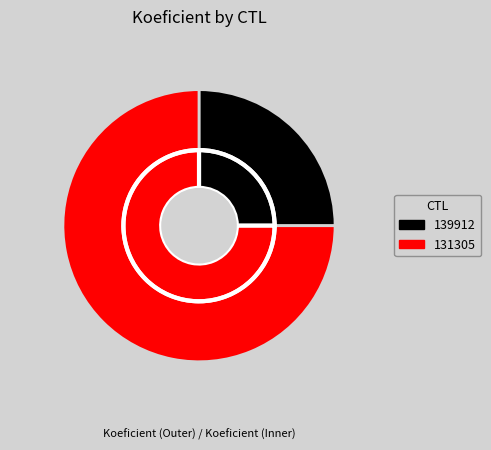

How many segments does this pie chart have?

2